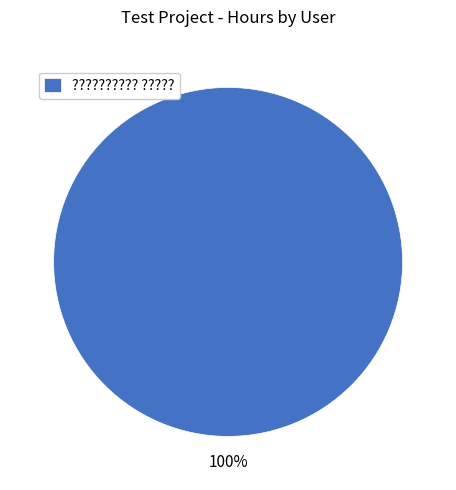

Does any single category account for the majority?

Yes